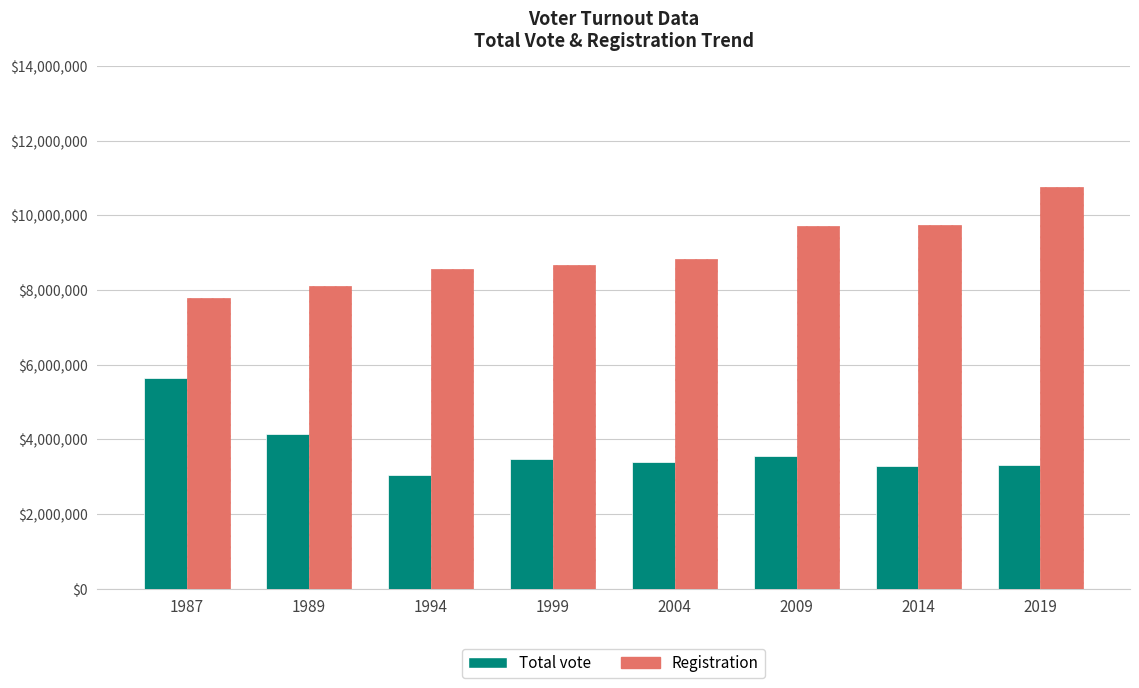

List the series in order of their overall mean, lowest first.

Total vote, Registration